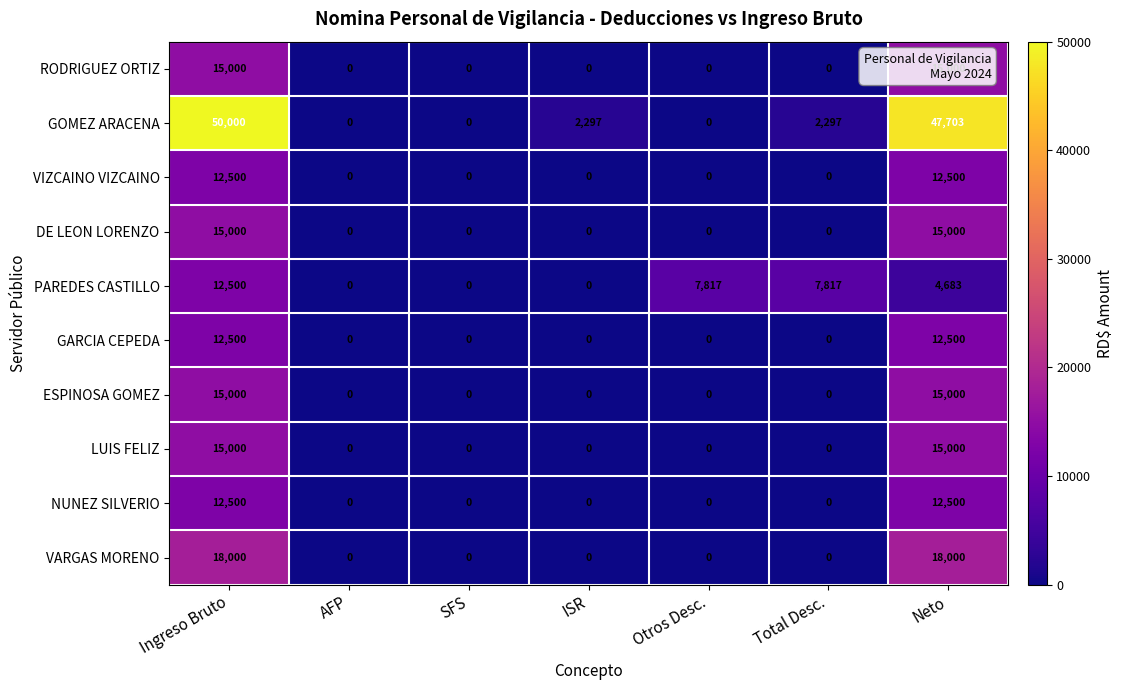

The VARGAS MORENO series shows -9957 at AFP. True or false?

False